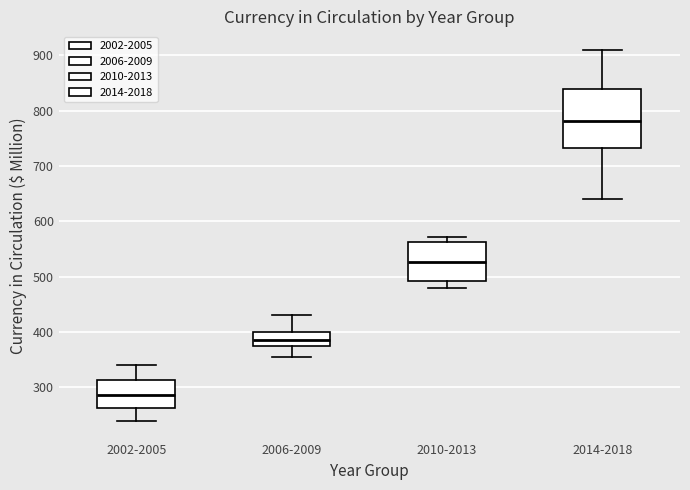

Comparing the boxes themselves (not the whiskers), which one is the tallest?

2014-2018